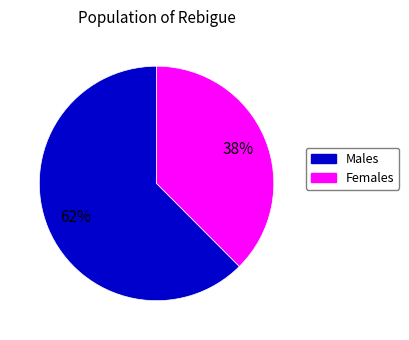

Does any single category account for the majority?

Yes